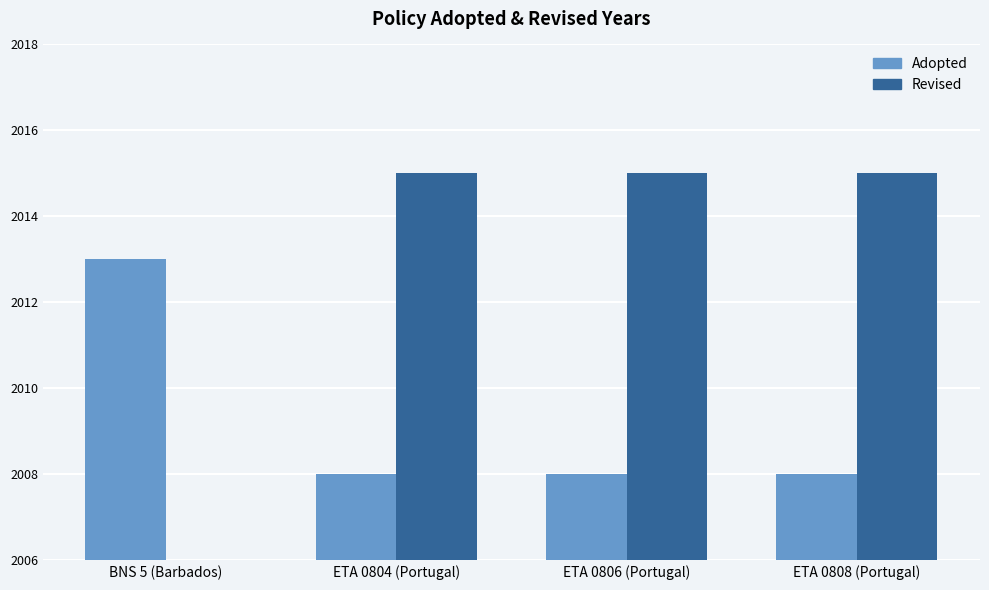

Does the chart contain stacked bars?

No